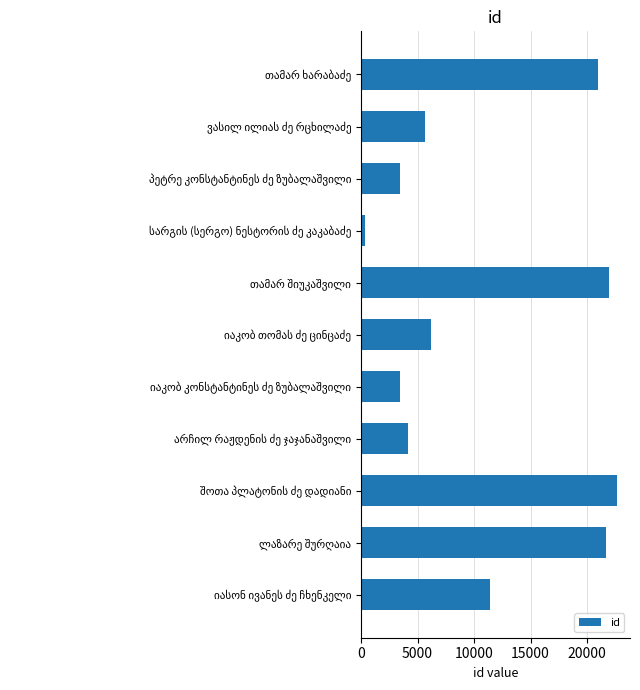

What is the maximum value shown in the chart?

22655